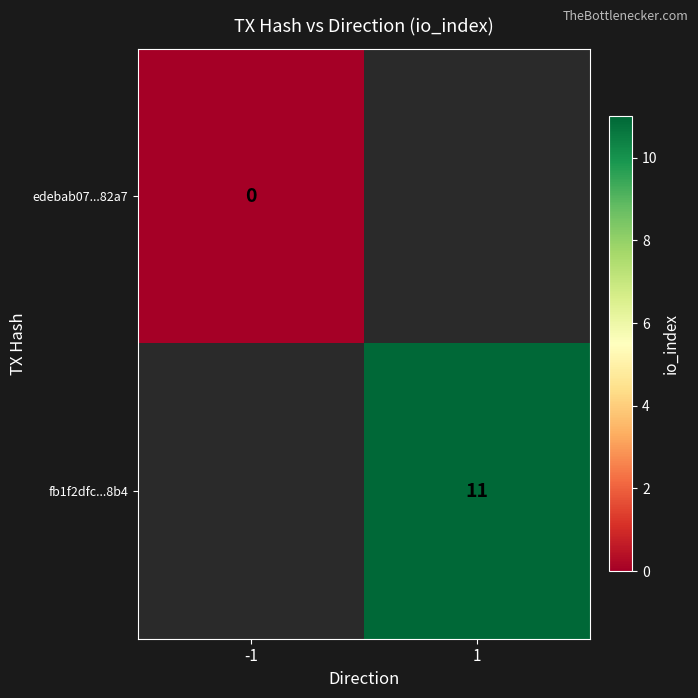

Which has a higher value, -1 or 1?

1